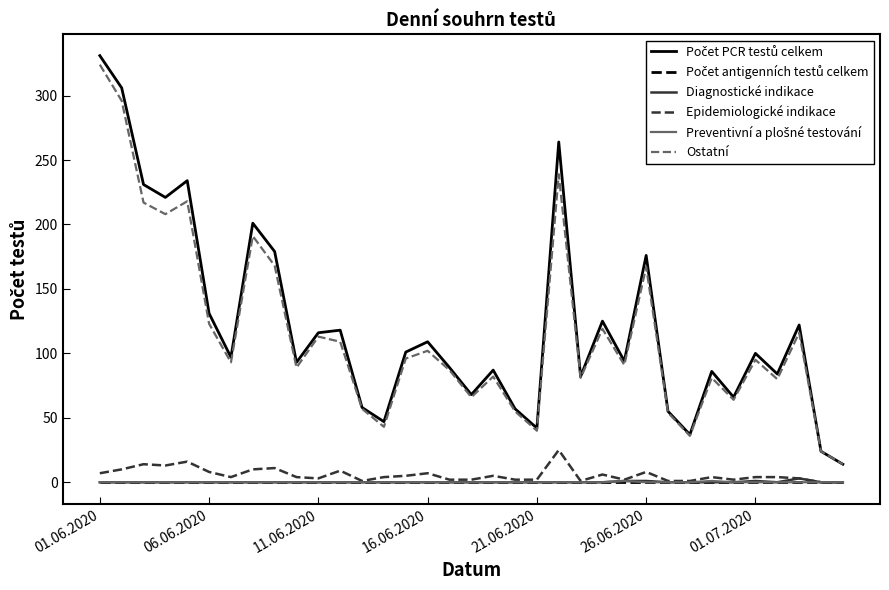

True or false: Ostatní and Diagnostické indikace intersect in this chart.

False